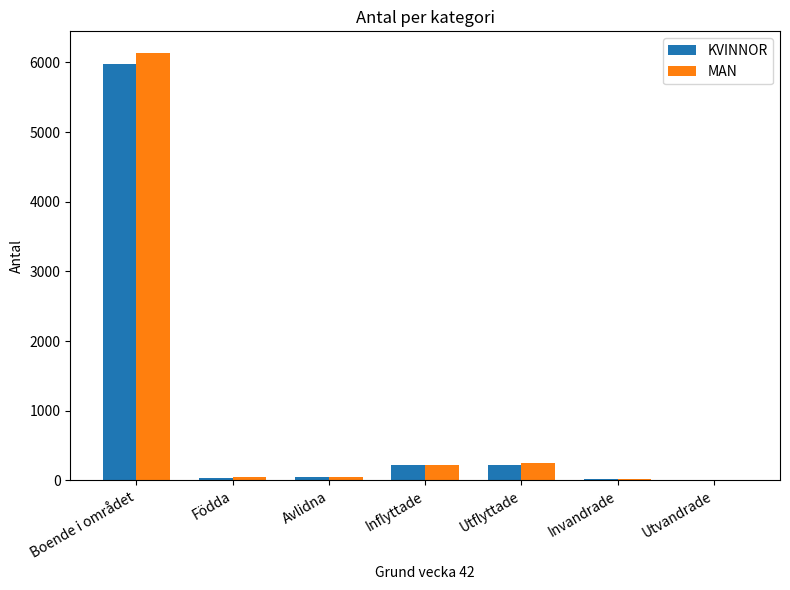

What is the sum of all KVINNOR values?

6531